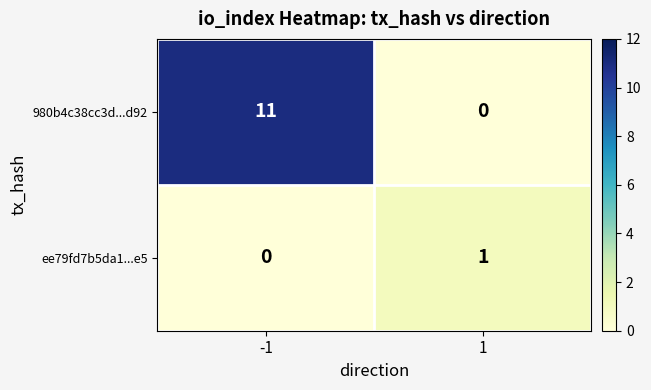

What is the difference between the maximum and minimum values in the 980b4c38cc3d...d92 series?

11